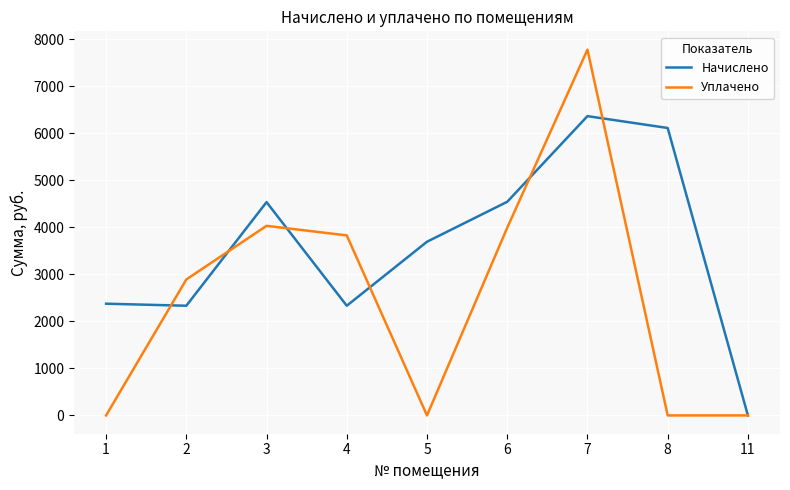

What is the average value of the Уплачено series?

2502.5